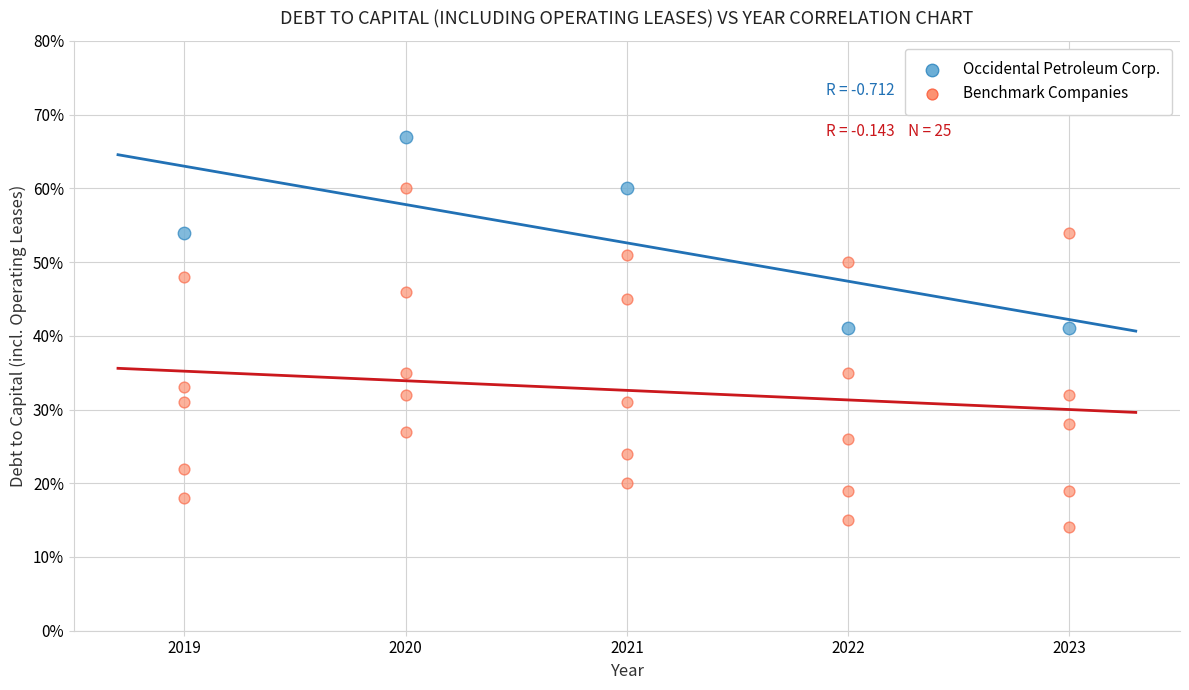

What are all the series names shown in the legend?

Occidental Petroleum Corp., Benchmark Companies